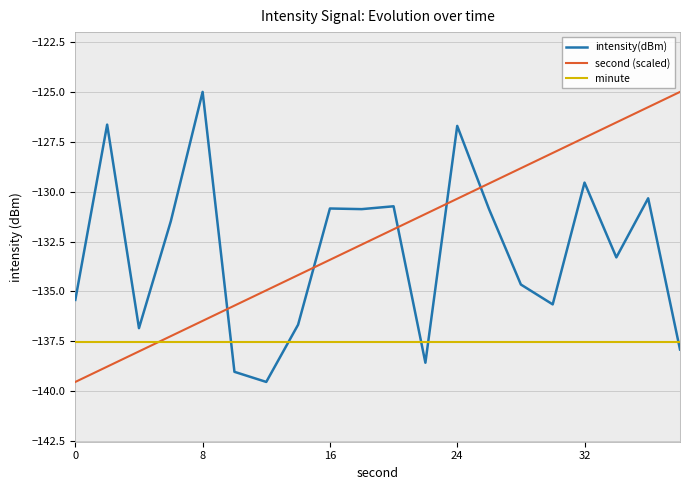

Is the value of second (scaled) at 0 greater than the value of intensity(dBm) at 0?

No